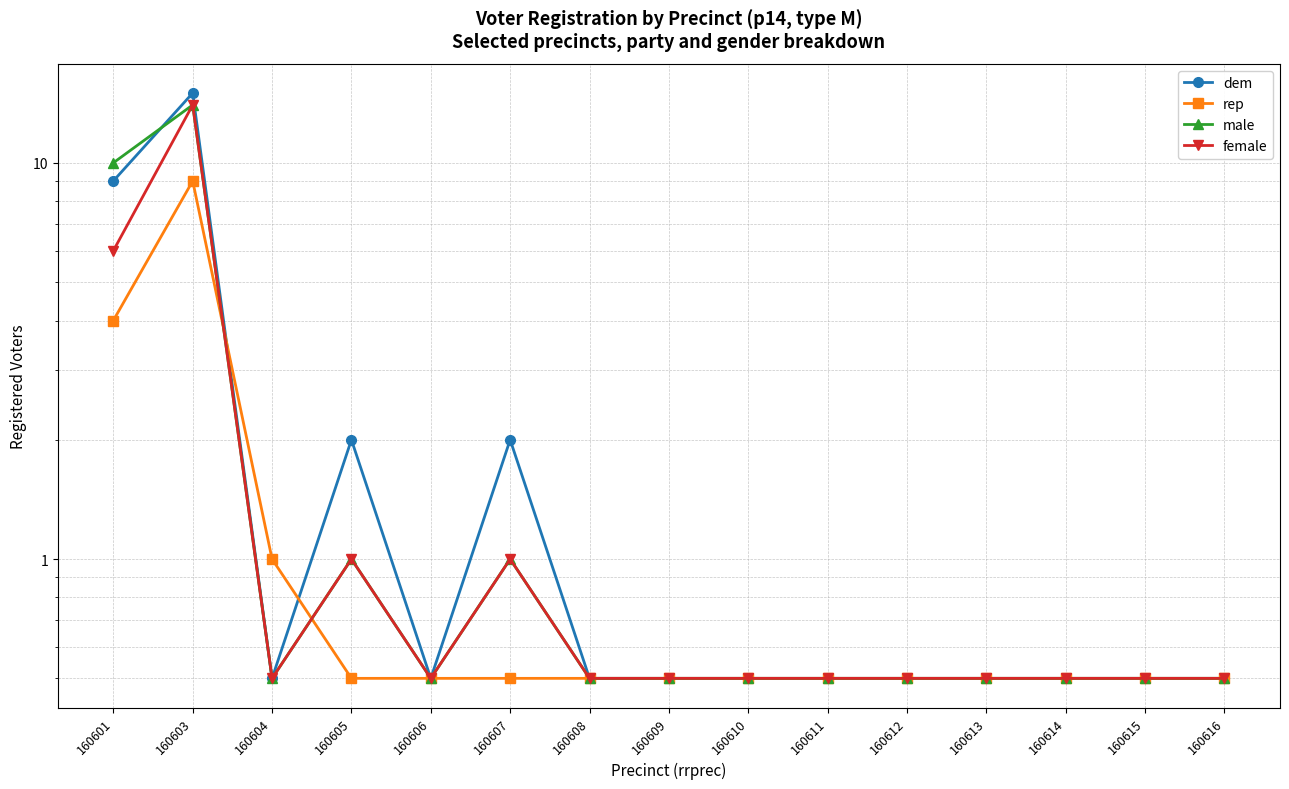

The value of female at 160610 is 0.5. True or false?

True